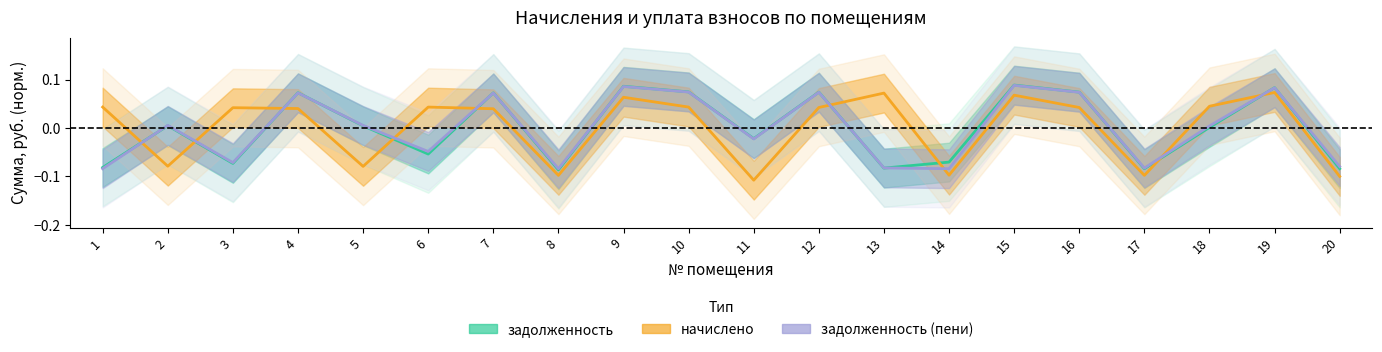

After their last crossing, which series has the higher values: задолженность (пени) or начислено?

задолженность (пени)